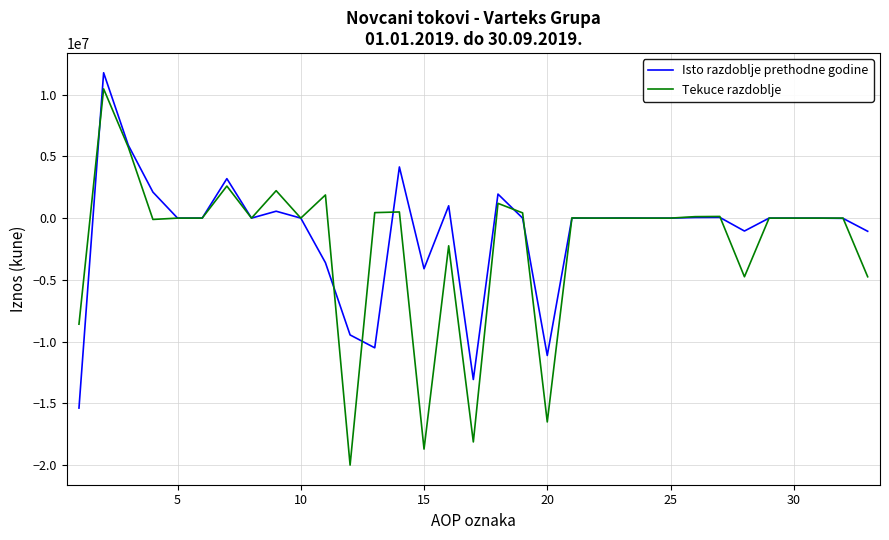

Which series has the widest spread of values?

Tekuce razdoblje